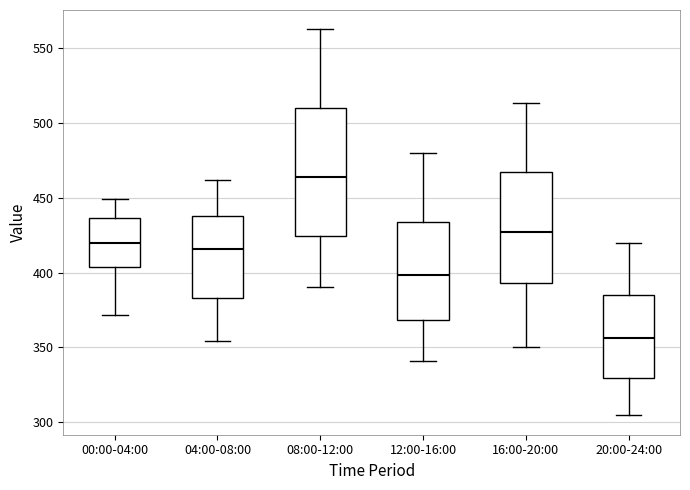

Reading left to right, transcribe this box plot: for each box, give where its median line is, the range the box spans, and where its two whiskers end, as read against the y-axis. The values are not printed on the chart, so give them approximately, as read against the axis.

00:00-04:00: median 420, box 405 to 435, whiskers 370 to 450
04:00-08:00: median 415, box 385 to 440, whiskers 355 to 460
08:00-12:00: median 465, box 425 to 510, whiskers 390 to 565
12:00-16:00: median 400, box 370 to 435, whiskers 340 to 480
16:00-20:00: median 425, box 395 to 465, whiskers 350 to 515
20:00-24:00: median 355, box 330 to 385, whiskers 305 to 420